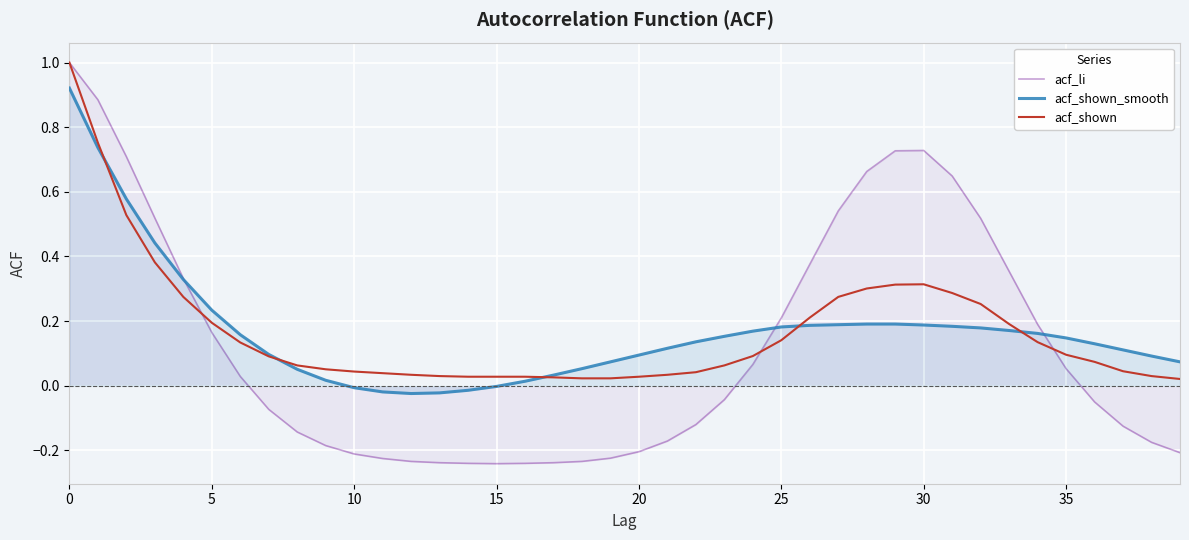

Is the value of acf_shown at 11 greater than the value of acf_shown_smooth at 24?

No